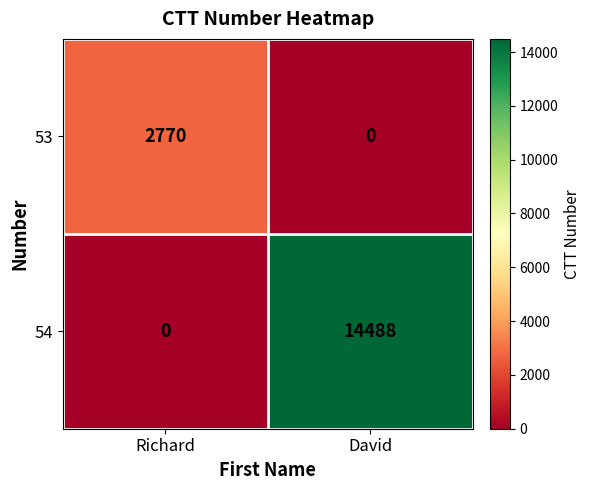

What is the total value across all series at Richard?

2770